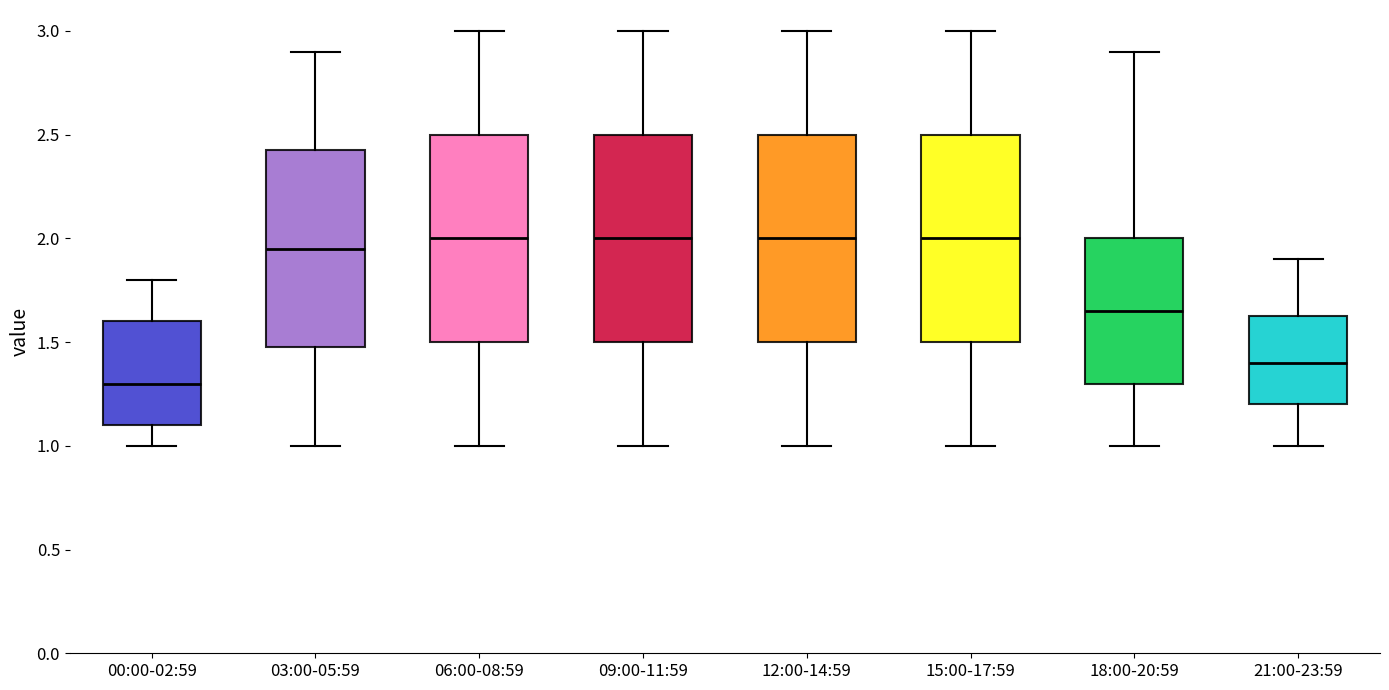

Which box has the lowest median line?

00:00-02:59